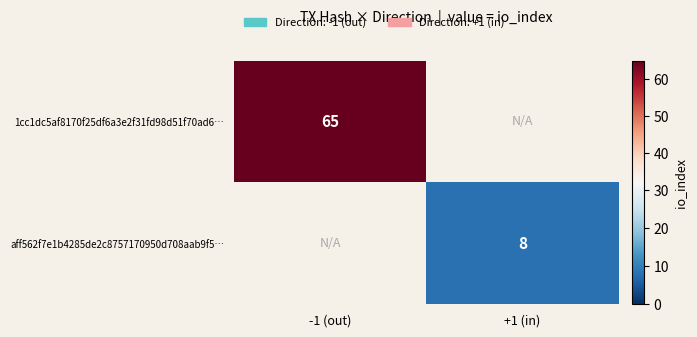

The value of aff562f7e1b4285de2c8757170950d708aab9f5… at +1 (in) is 8. True or false?

True